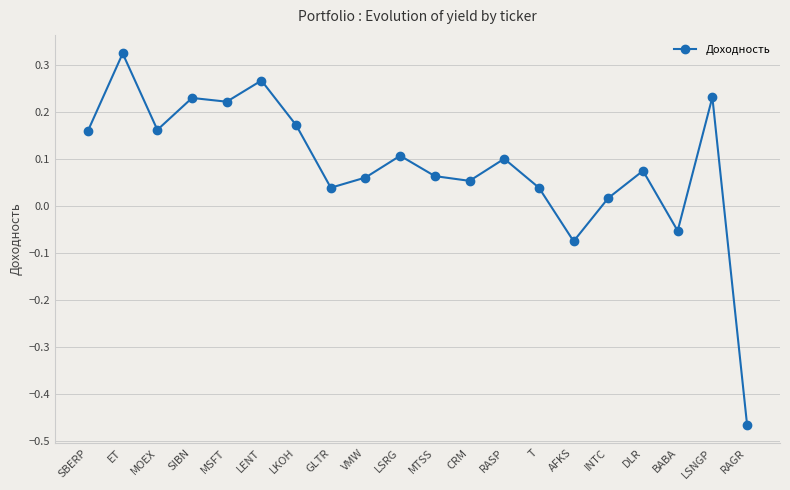

At which label is the value closest to 0?

INTC